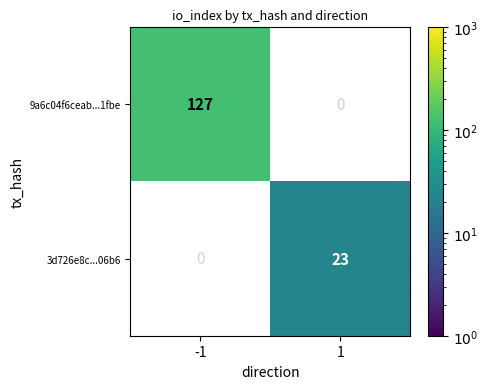

Count the number of categories in the chart.

2